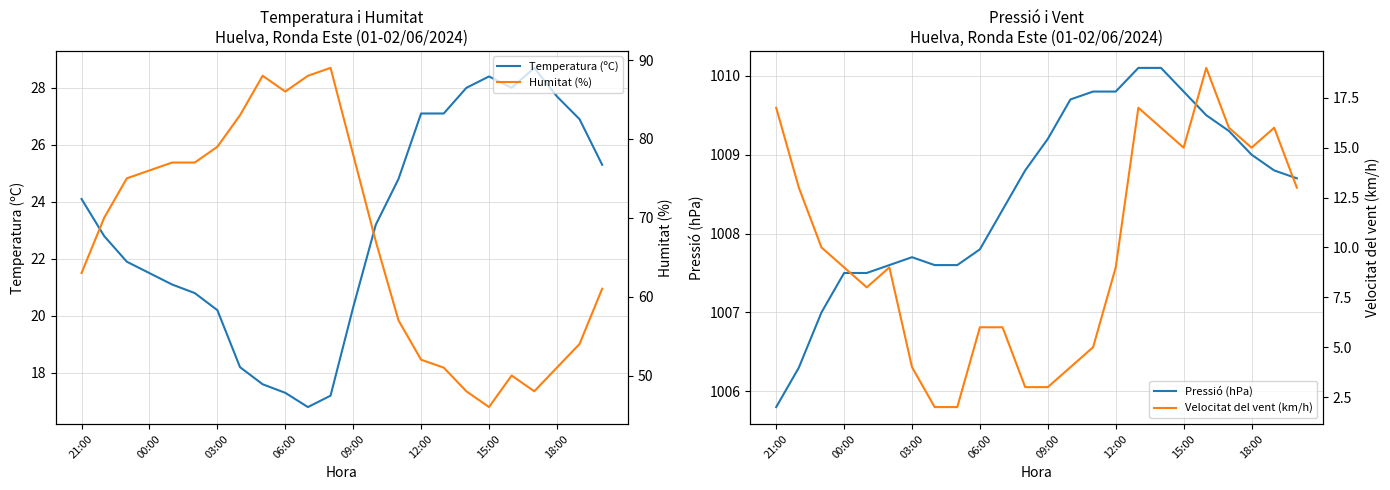

What is the lowest value of the Temperatura (ºC) series?

16.8